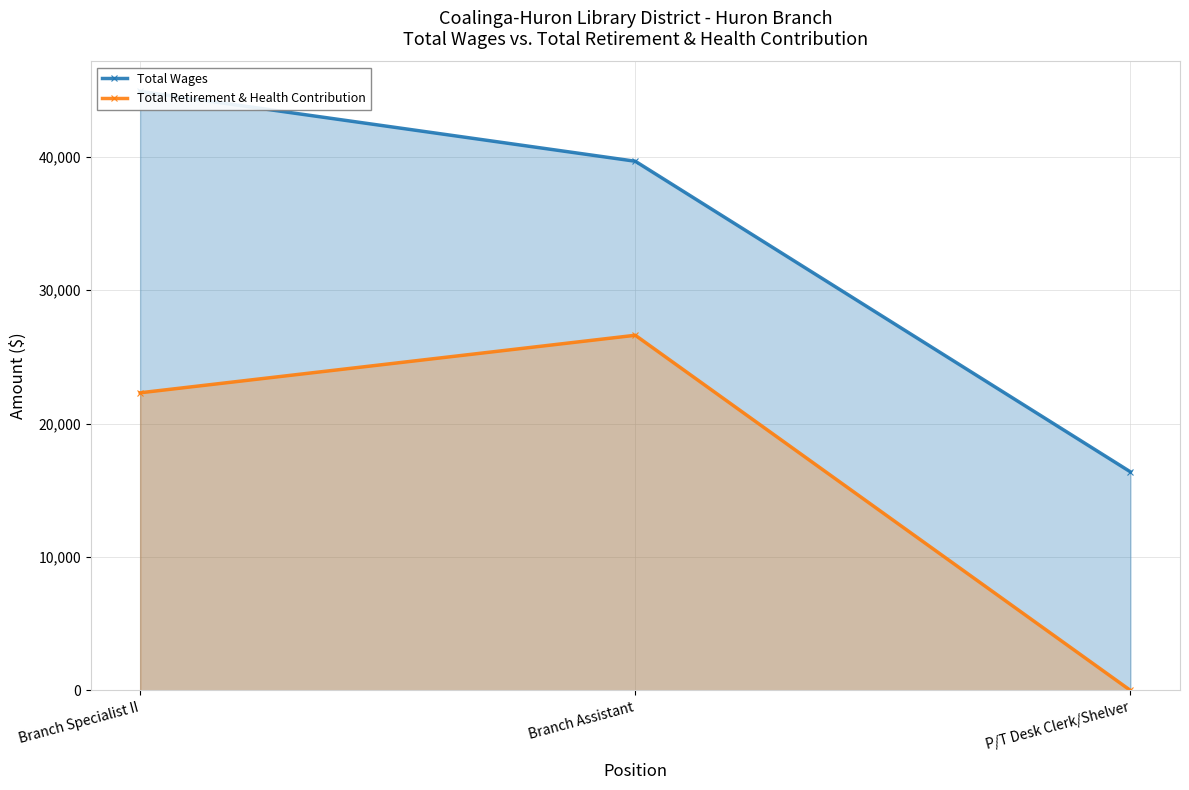

Is the value of Total Retirement & Health Contribution at Branch Specialist II greater than the value of Total Wages at P/T Desk Clerk/Shelver?

Yes